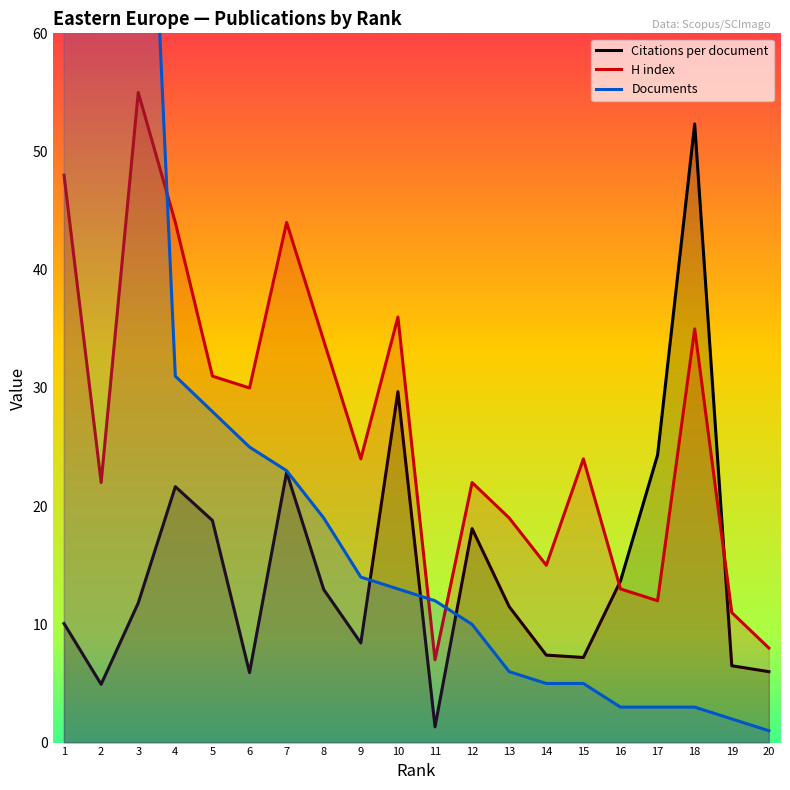

What are all the series names shown in the legend?

Citations per document, H index, Documents